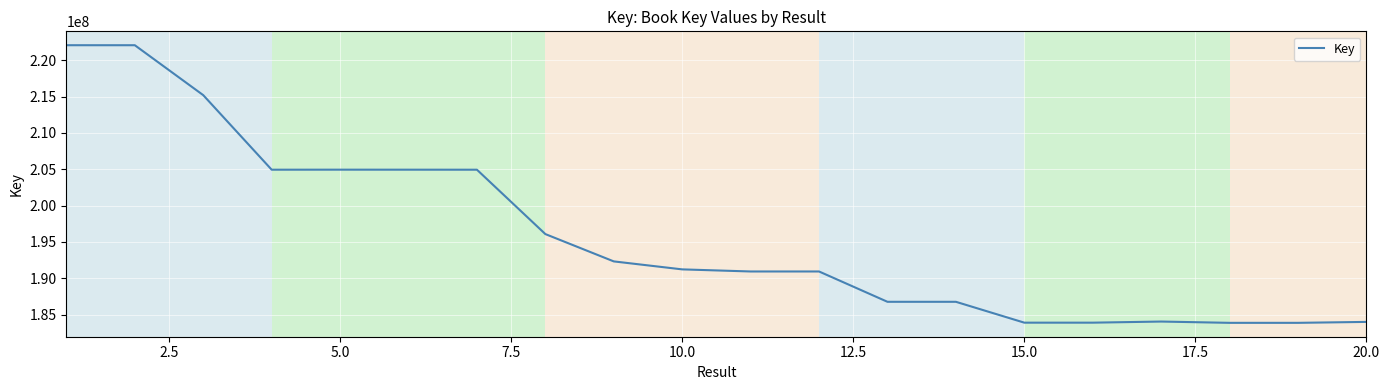

What is the smallest value displayed?

183852303